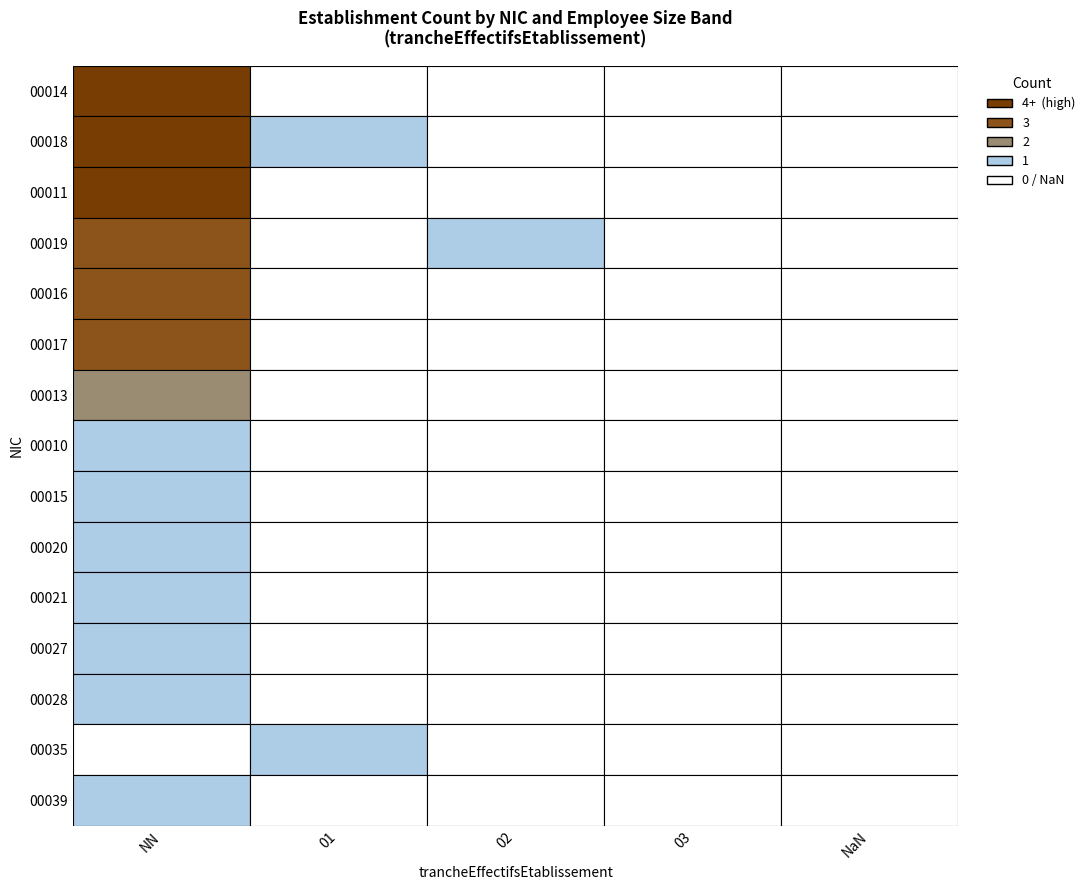

What is the difference between the highest and lowest values at 02?

1